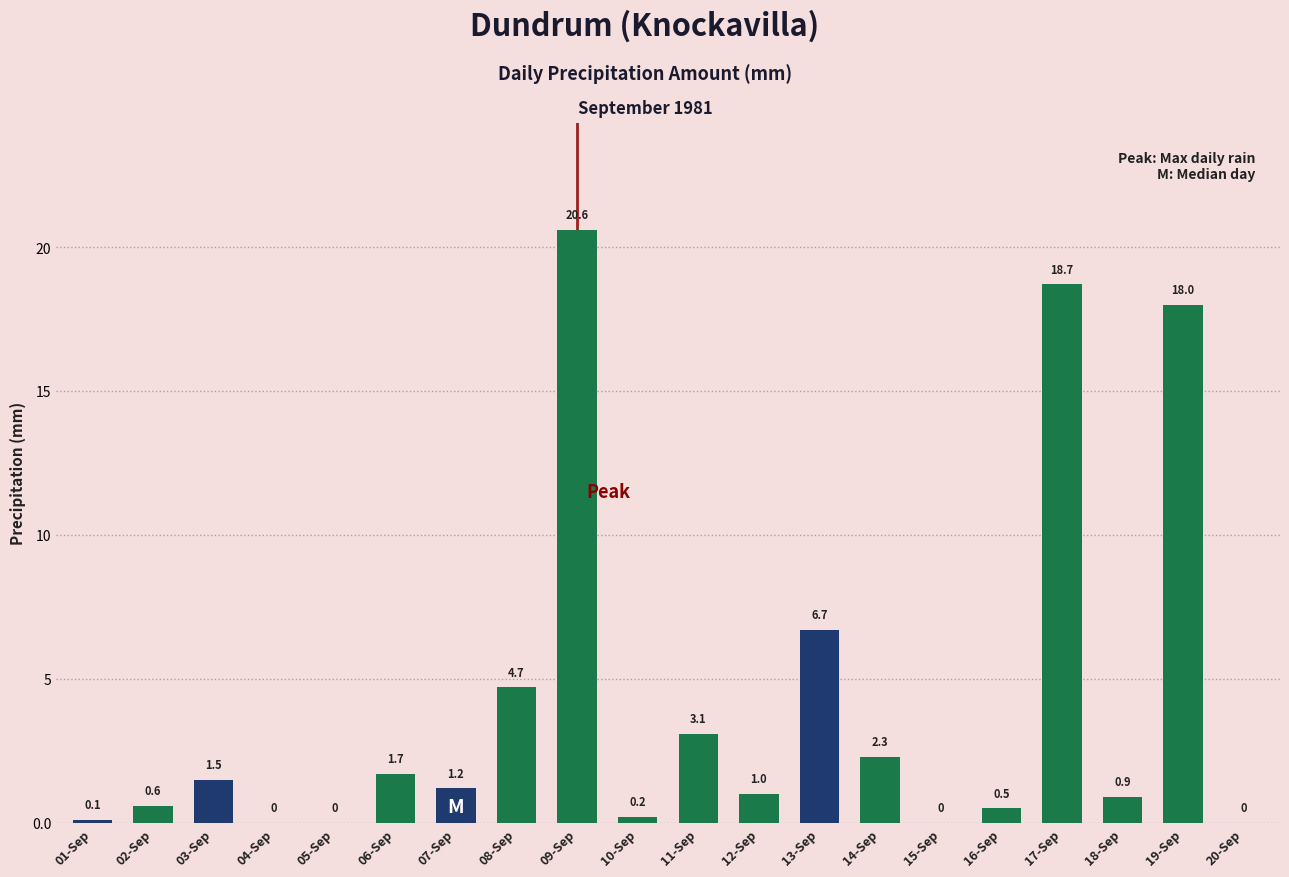

How many positive values are there?

16